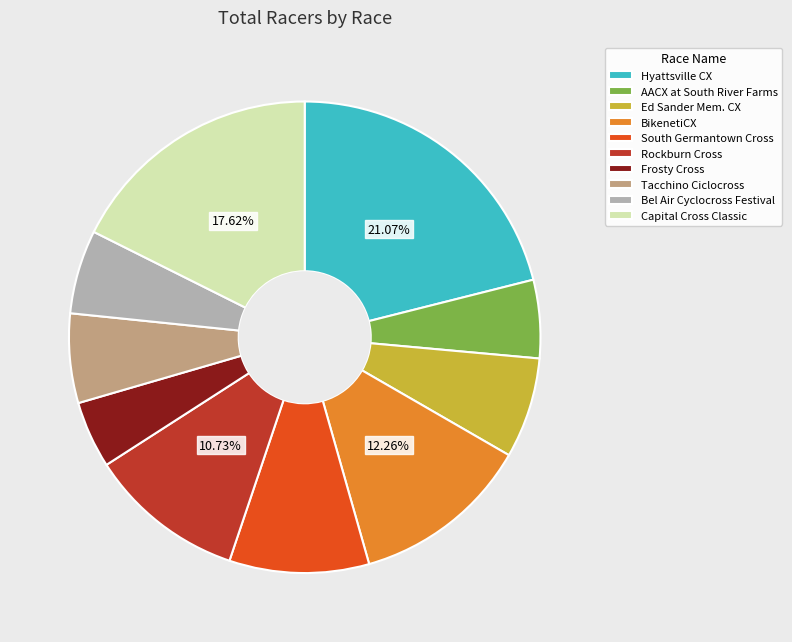

To the nearest percent, what percentage of the pie is South Germantown Cross?

10%